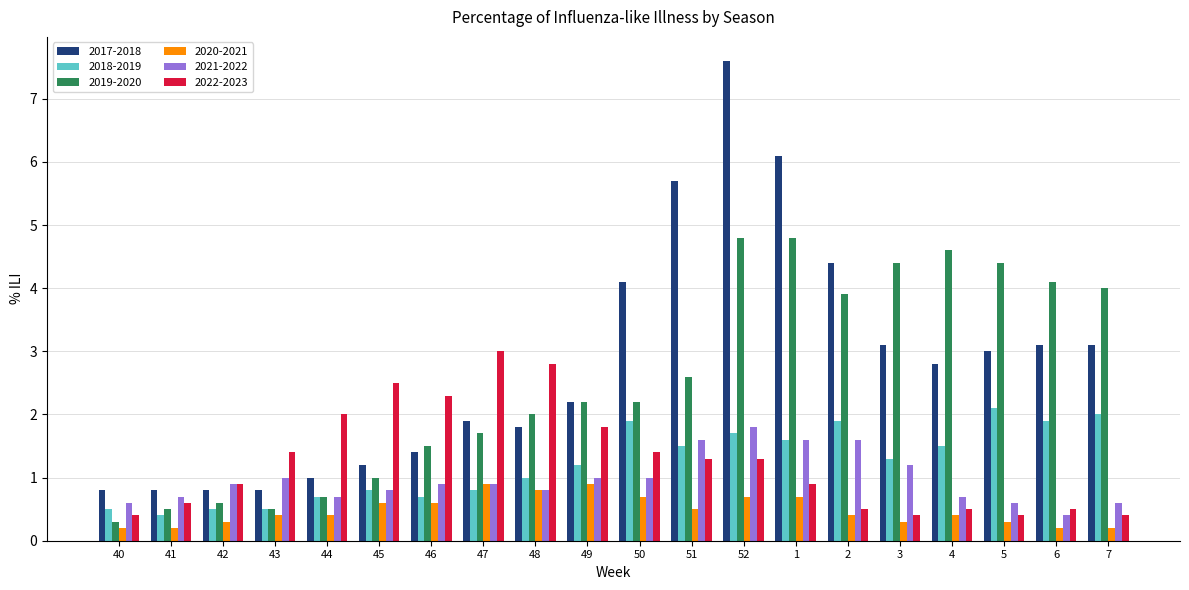

Is the value of 2021-2022 at 43 greater than the value of 2017-2018 at 6?

No